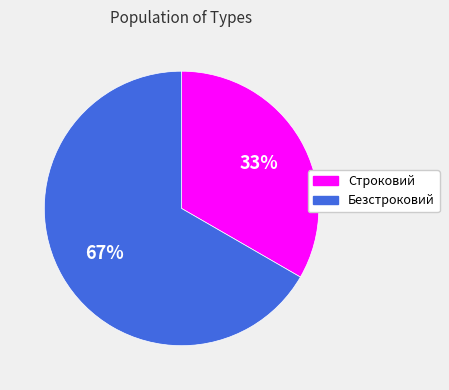

What is the largest slice in the pie chart?

Безстроковий